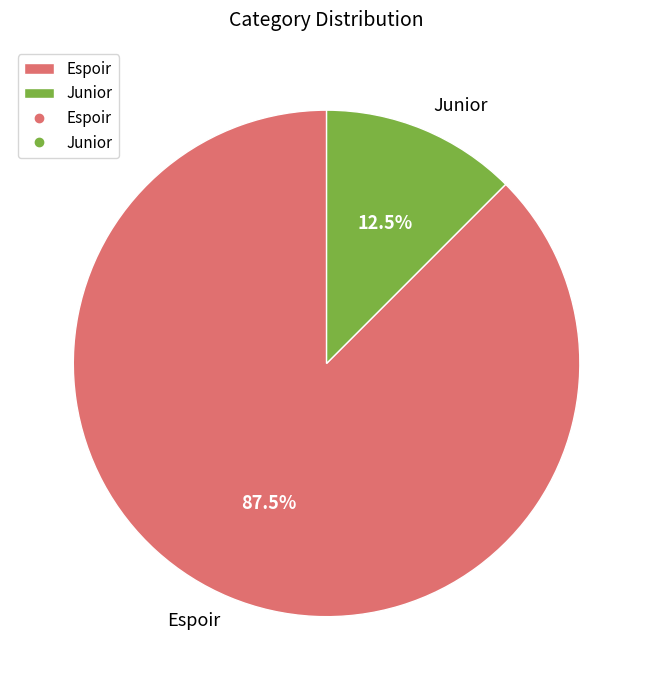

Which category has the biggest portion of the pie?

Espoir